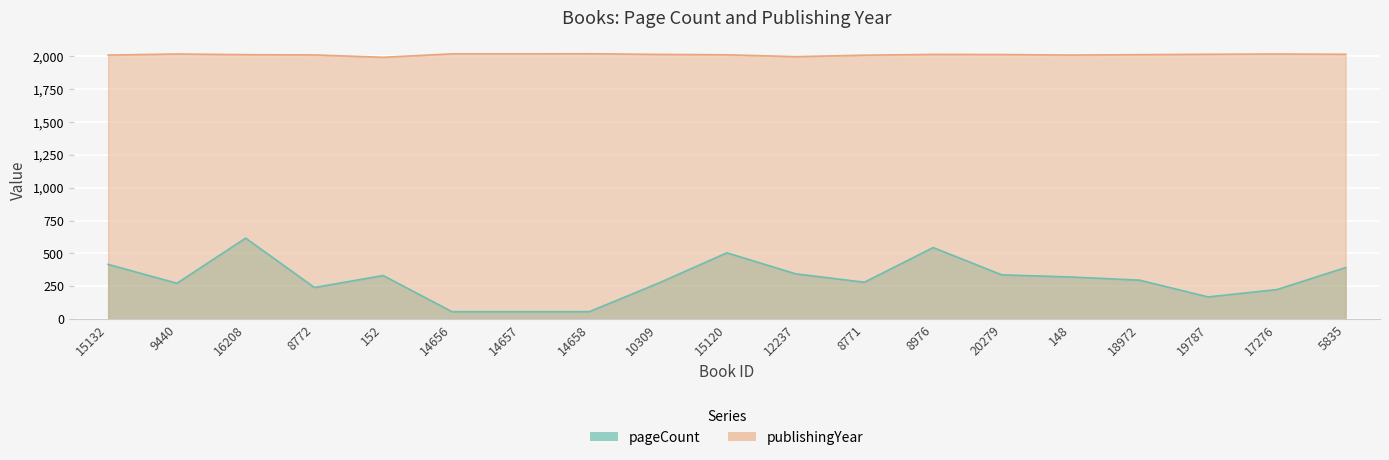

At which category is the sum across all series the highest?

16208